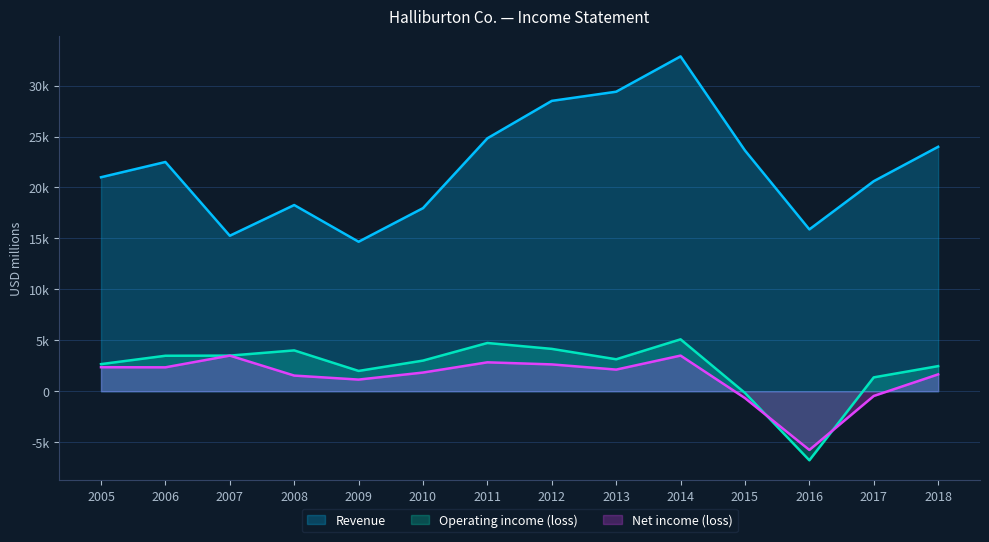

True or false: Operating income (loss) has a value of 3498 at 2007.

True